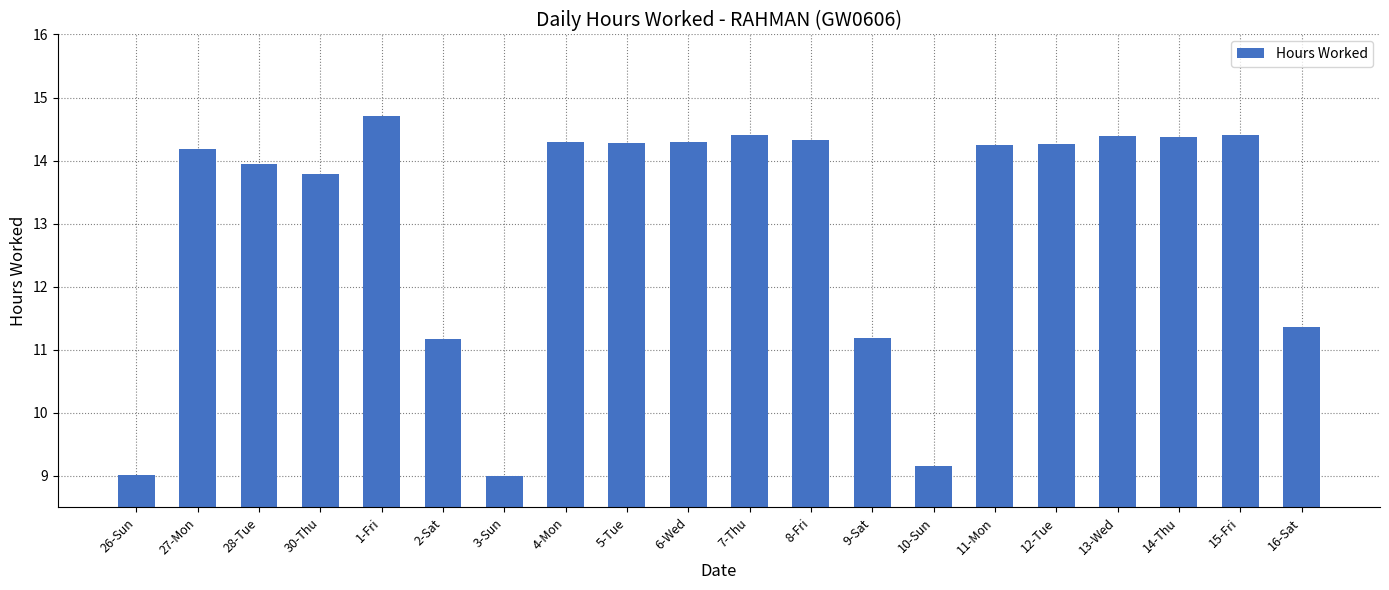

What is the approximate value at 16-Sat?

11.4